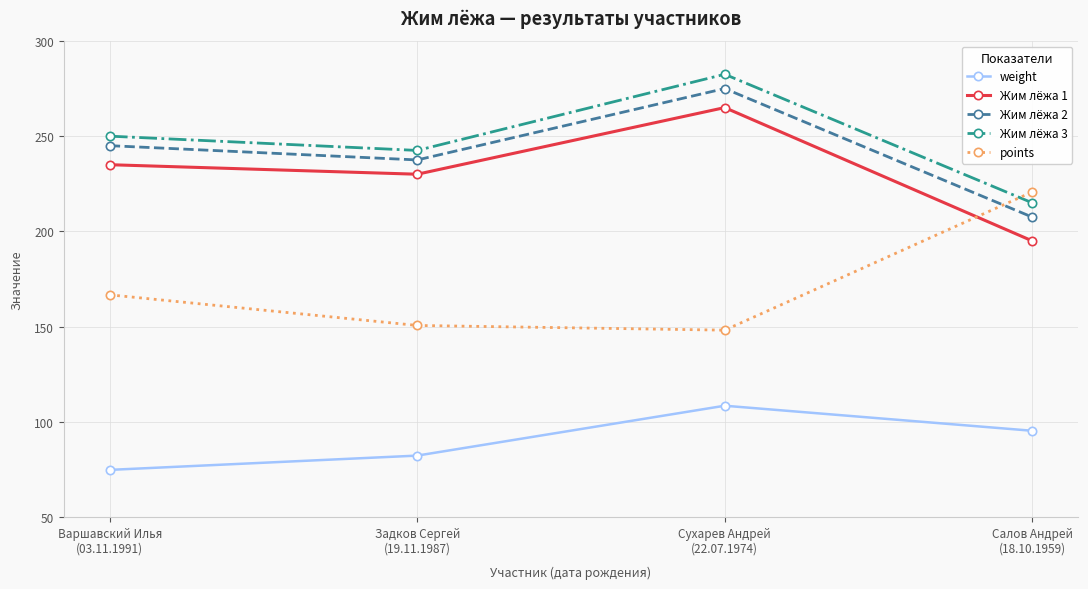

How many interior local peaks does the Жим лёжа 2 series have?

1